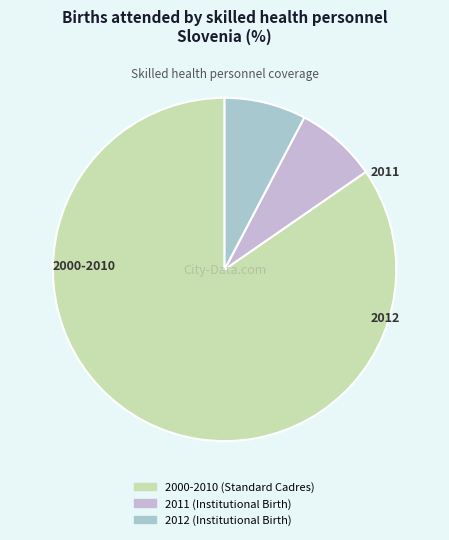

What is the smallest slice in the pie chart?

2012